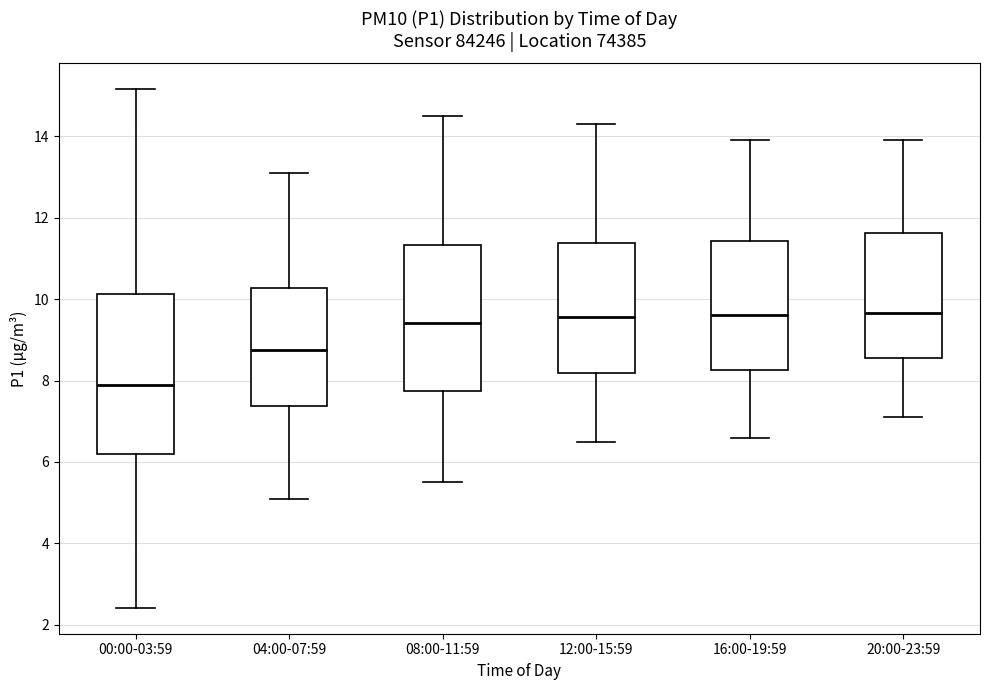

Comparing the boxes themselves (not the whiskers), which one is the tallest?

00:00-03:59